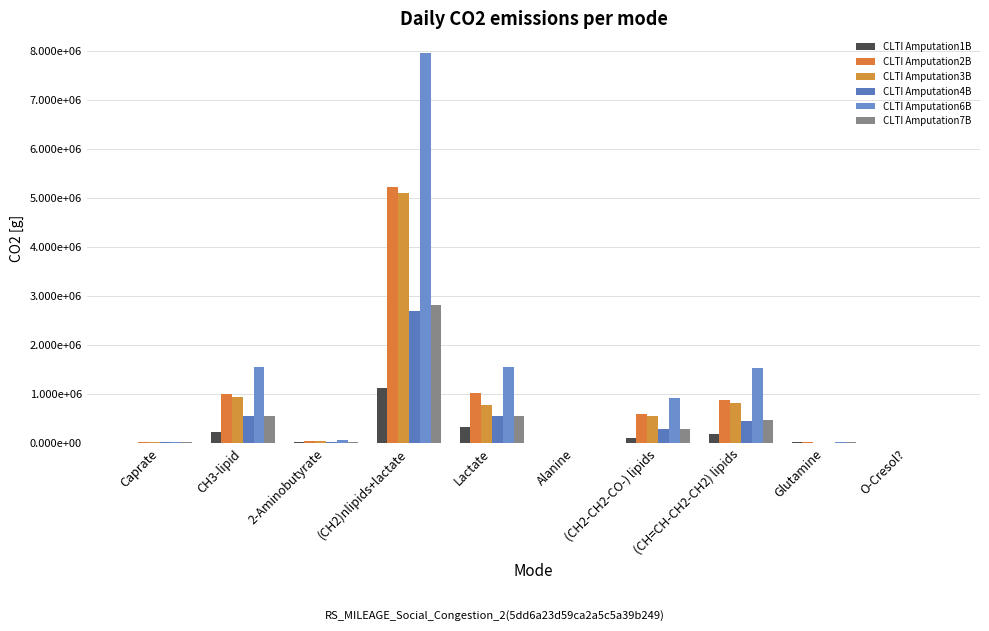

Which category has the highest value in the CLTI Amputation1B series?

(CH2)nlipids+lactate